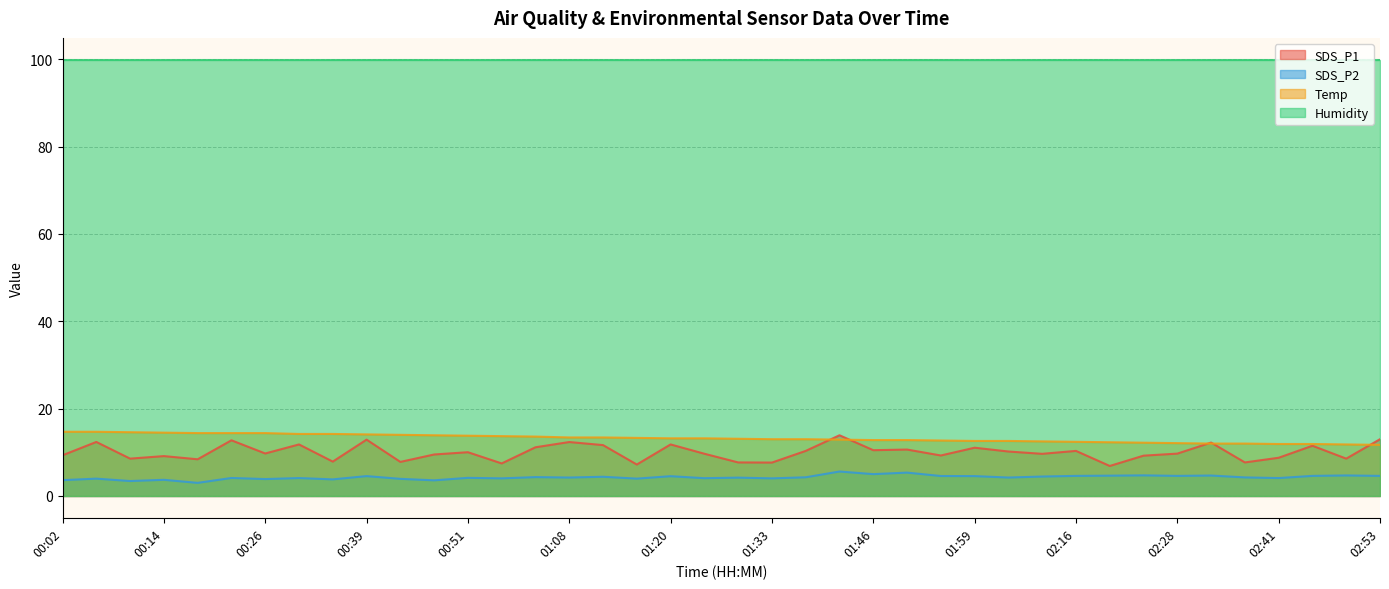

What is the highest value of the Temp series?

14.7